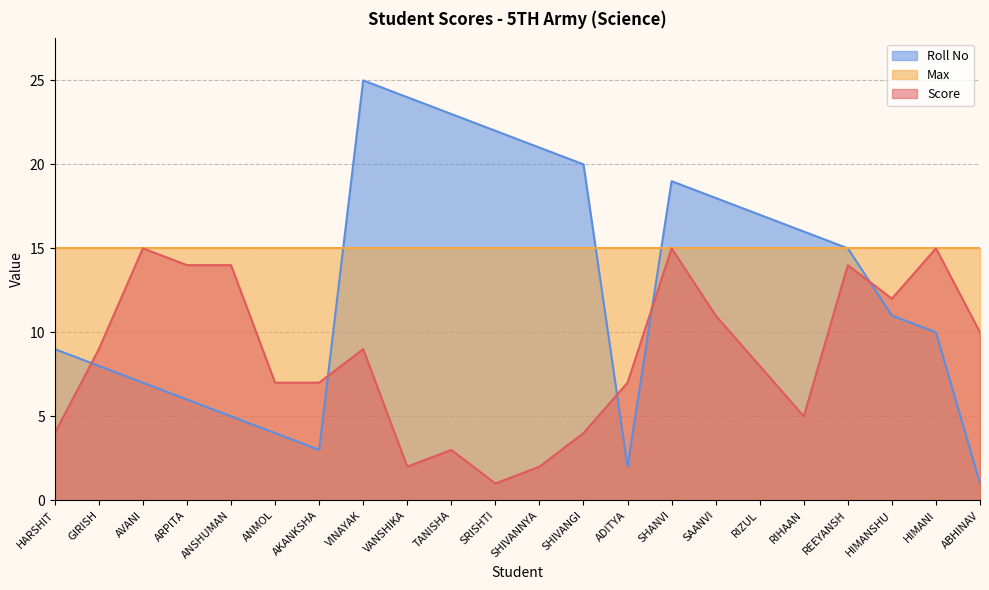

What is the total value across all series at HIMANSHU?

38